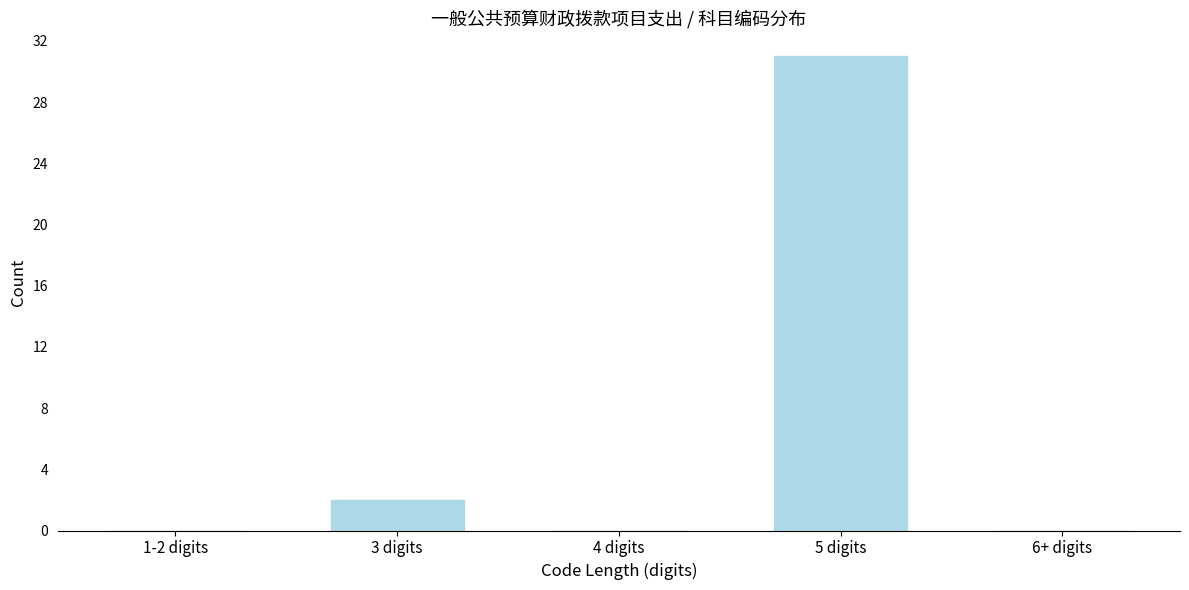

Reading left to right, extract all data points from this chart.

1-2 digits=0	3 digits=2	4 digits=0	5 digits=31	6+ digits=0